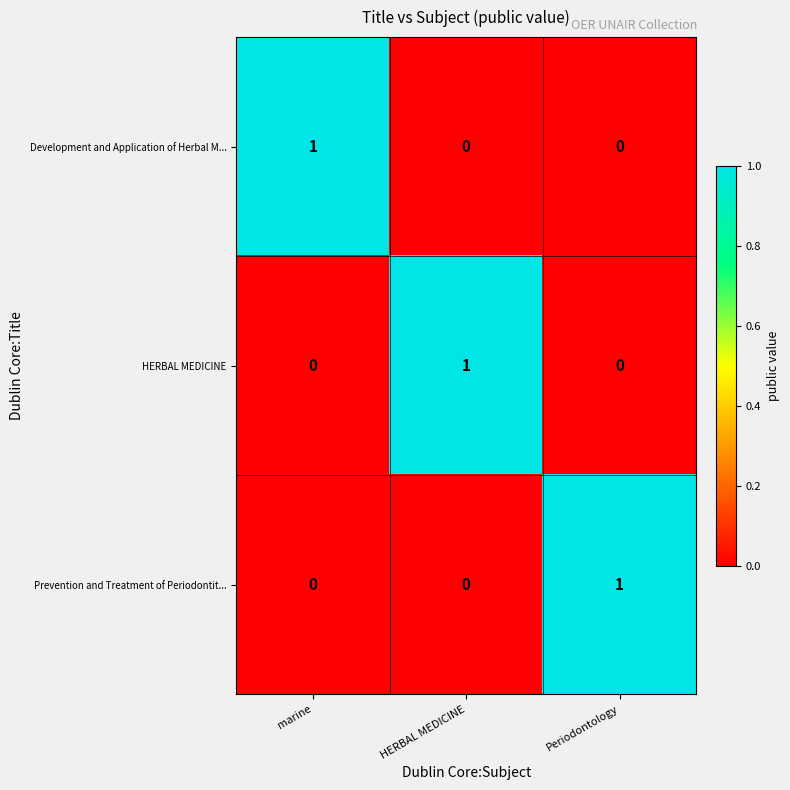

The Development and Application of Herbal M... series shows 1 at HERBAL MEDICINE. True or false?

False